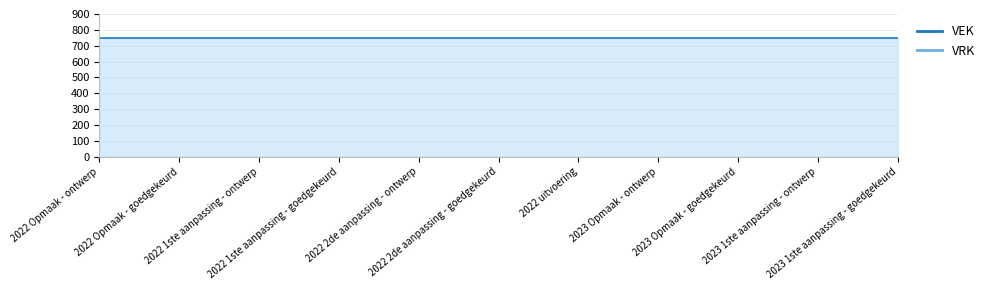

What position from the left is 2022 Opmaak - ontwerp?

1